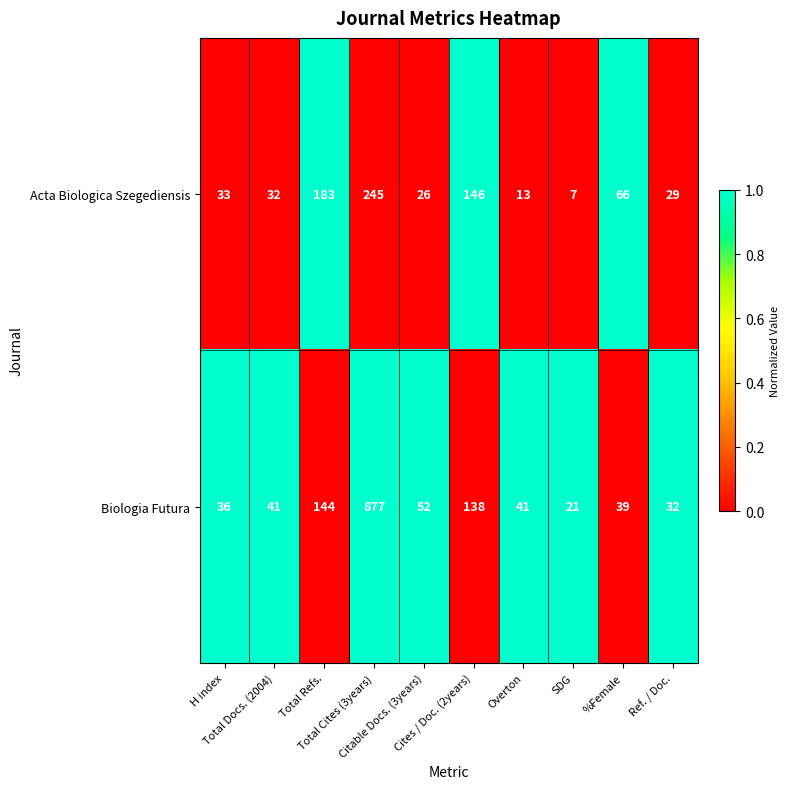

List the series in order of their peak value, highest first.

Biologia Futura, Acta Biologica Szegediensis